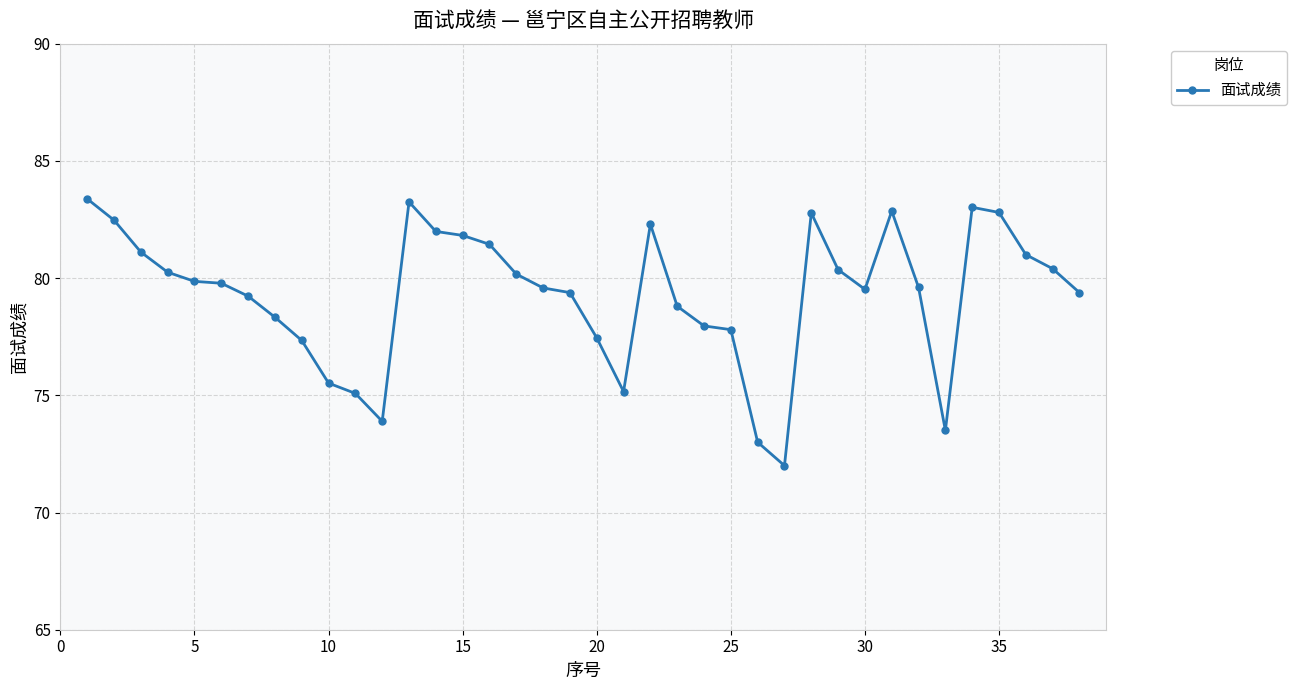

What is the sum of all values?

3013.6